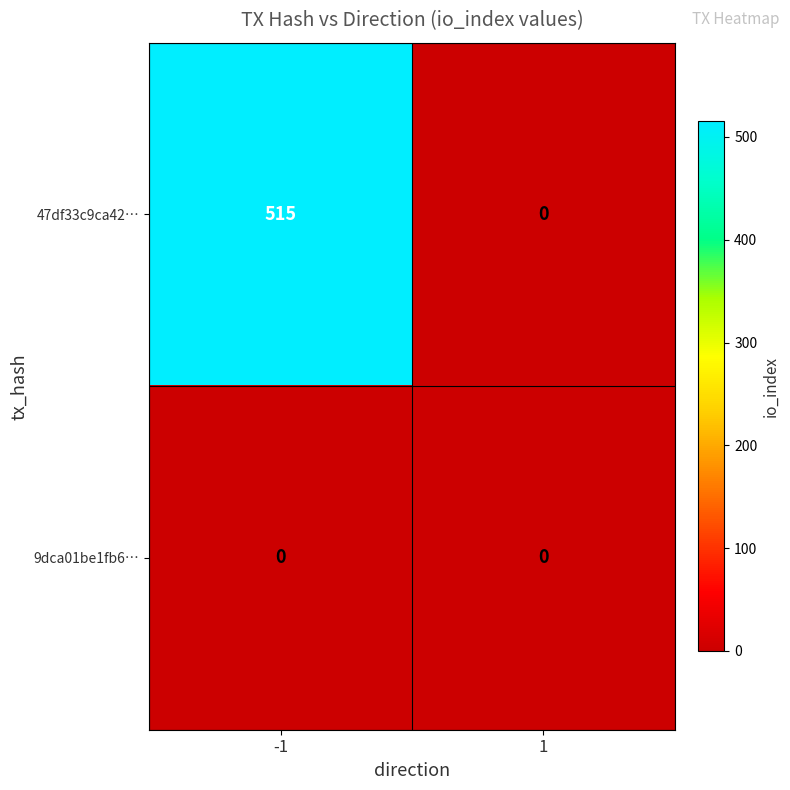

The value of 47df33c9ca42… at -1 is 515. True or false?

True